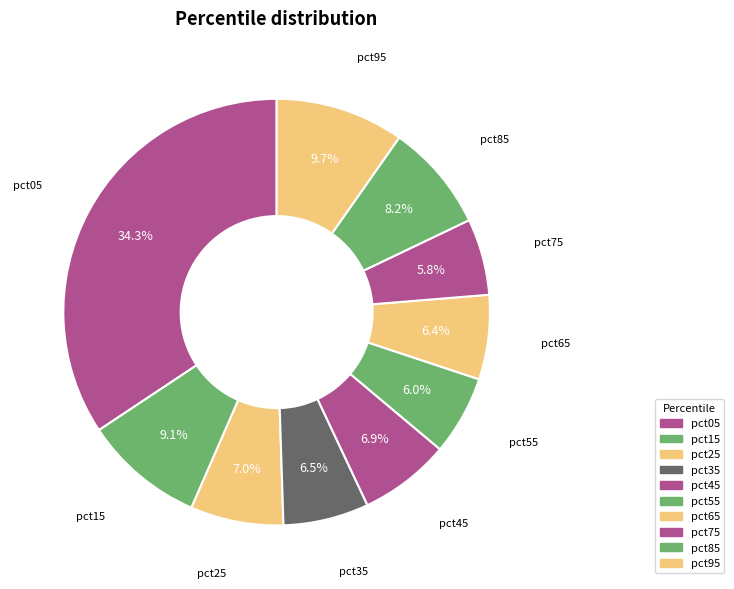

To the nearest percent, what is the average slice percentage?

10%